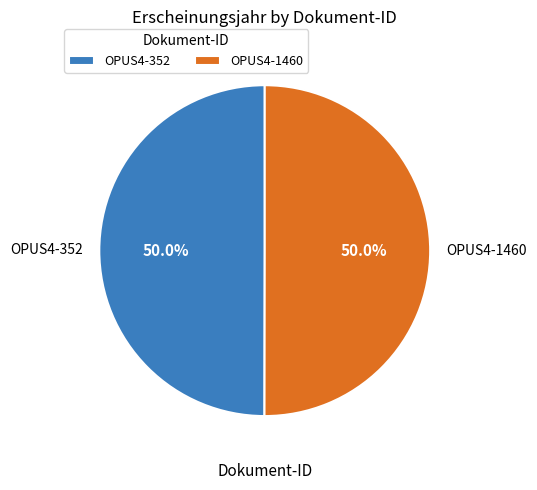

To the nearest percent, what is the combined percentage of OPUS4-352 and OPUS4-1460?

100%